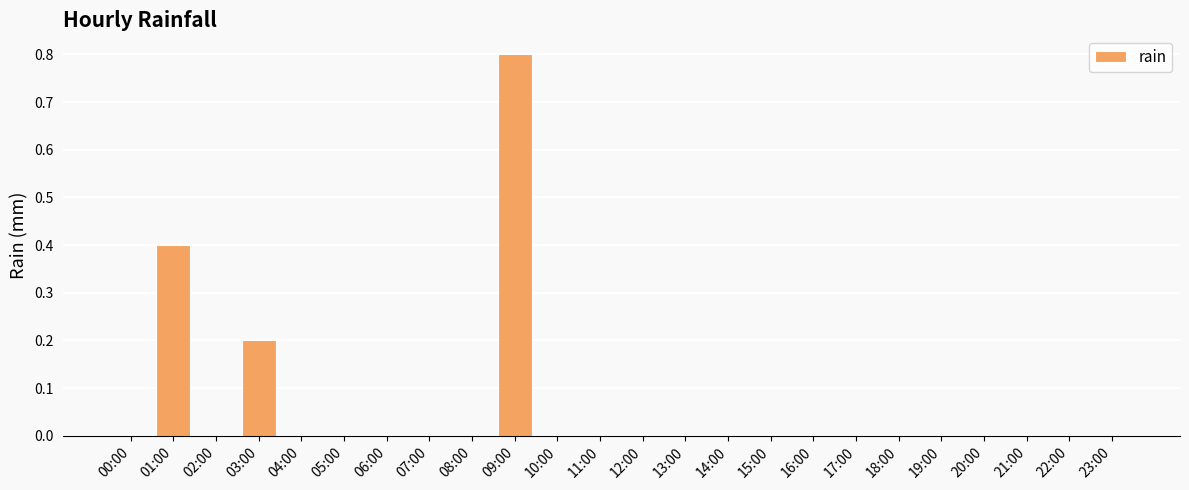

What is the sum of the values at 09:00 and 02:00?

0.8